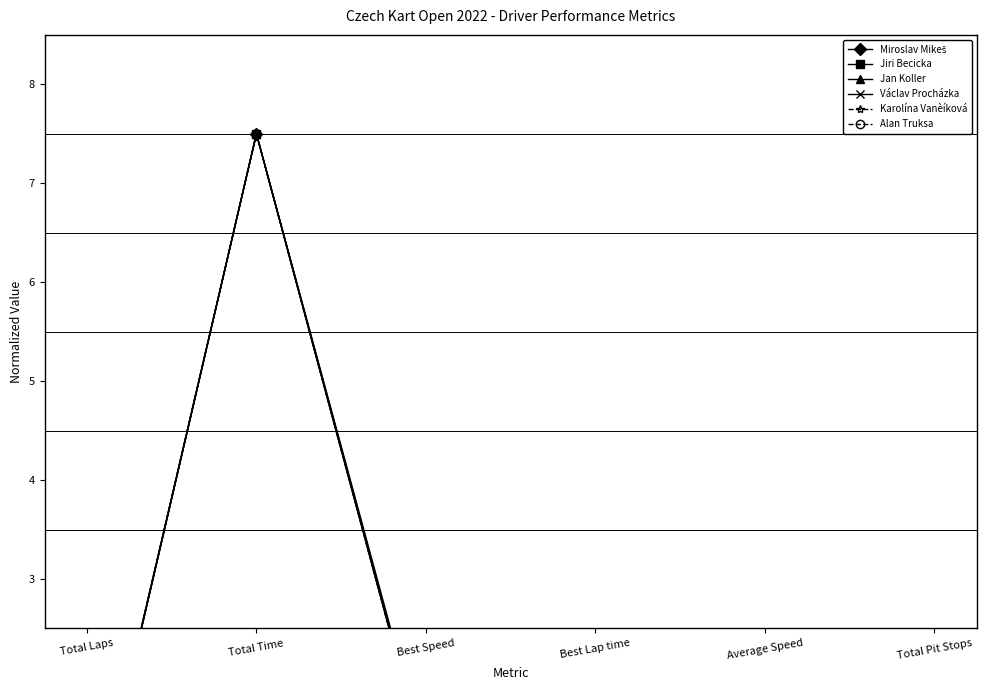

How many lines are shown in the chart?

6